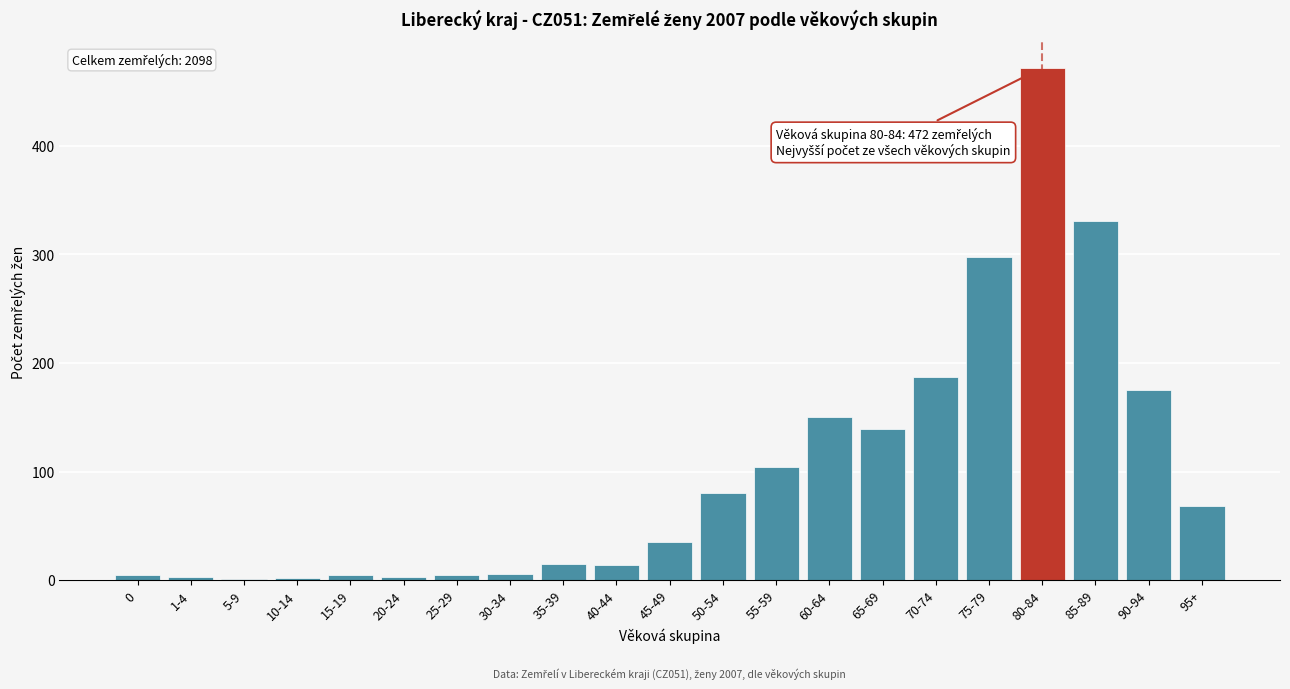

Which label corresponds to the largest value in the chart?

80-84